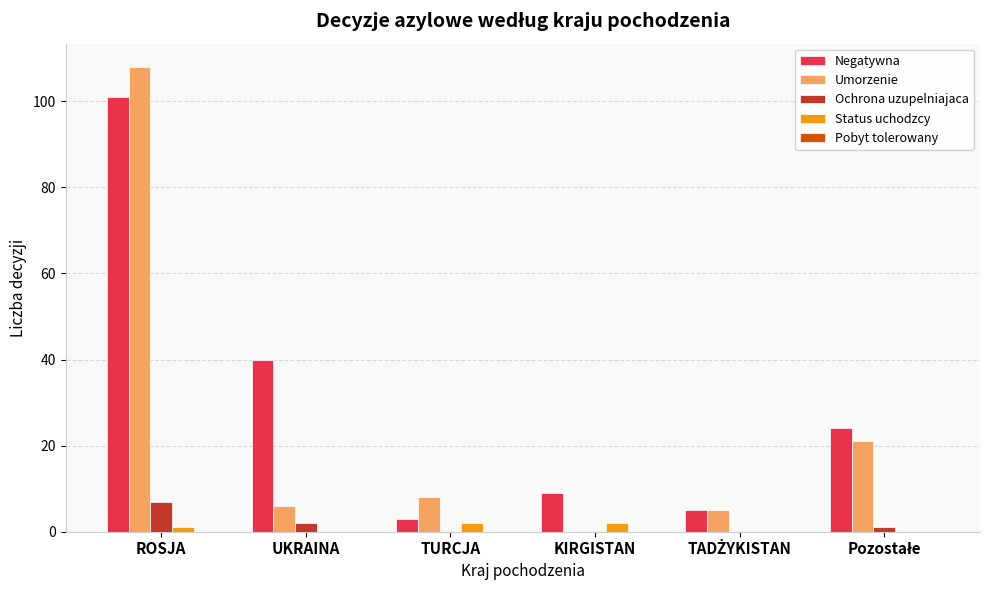

Which series has the largest total across all categories?

Negatywna